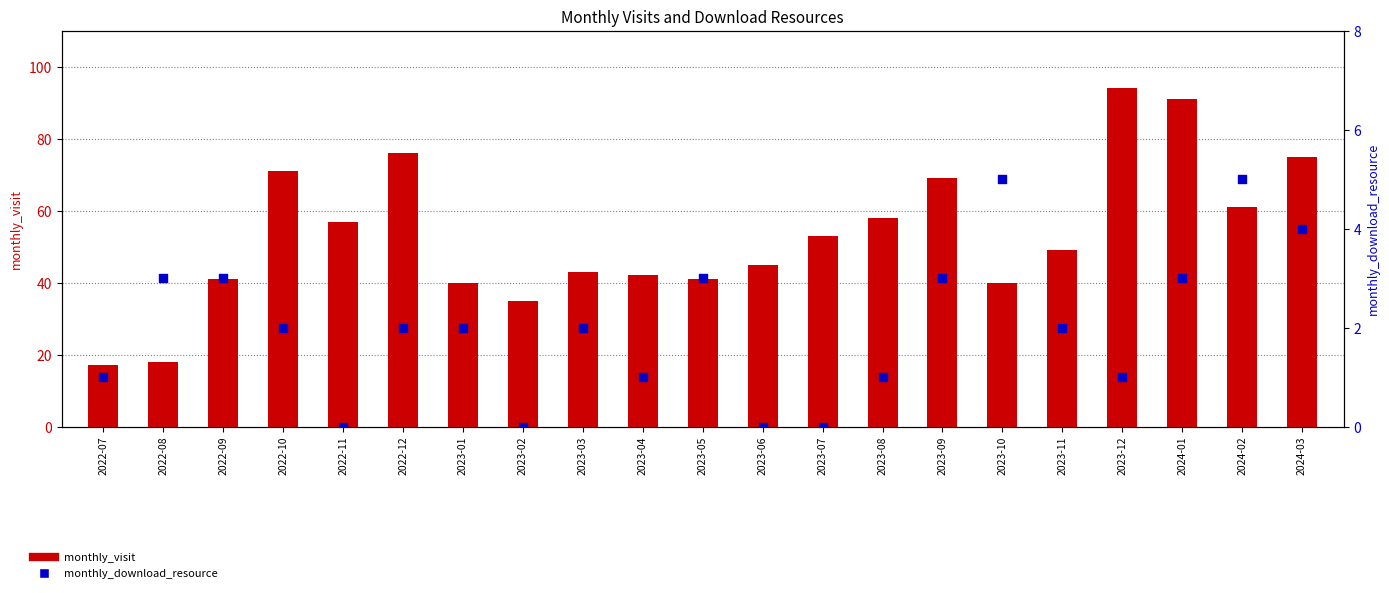

At how many categories does at least one series exceed 29?

19